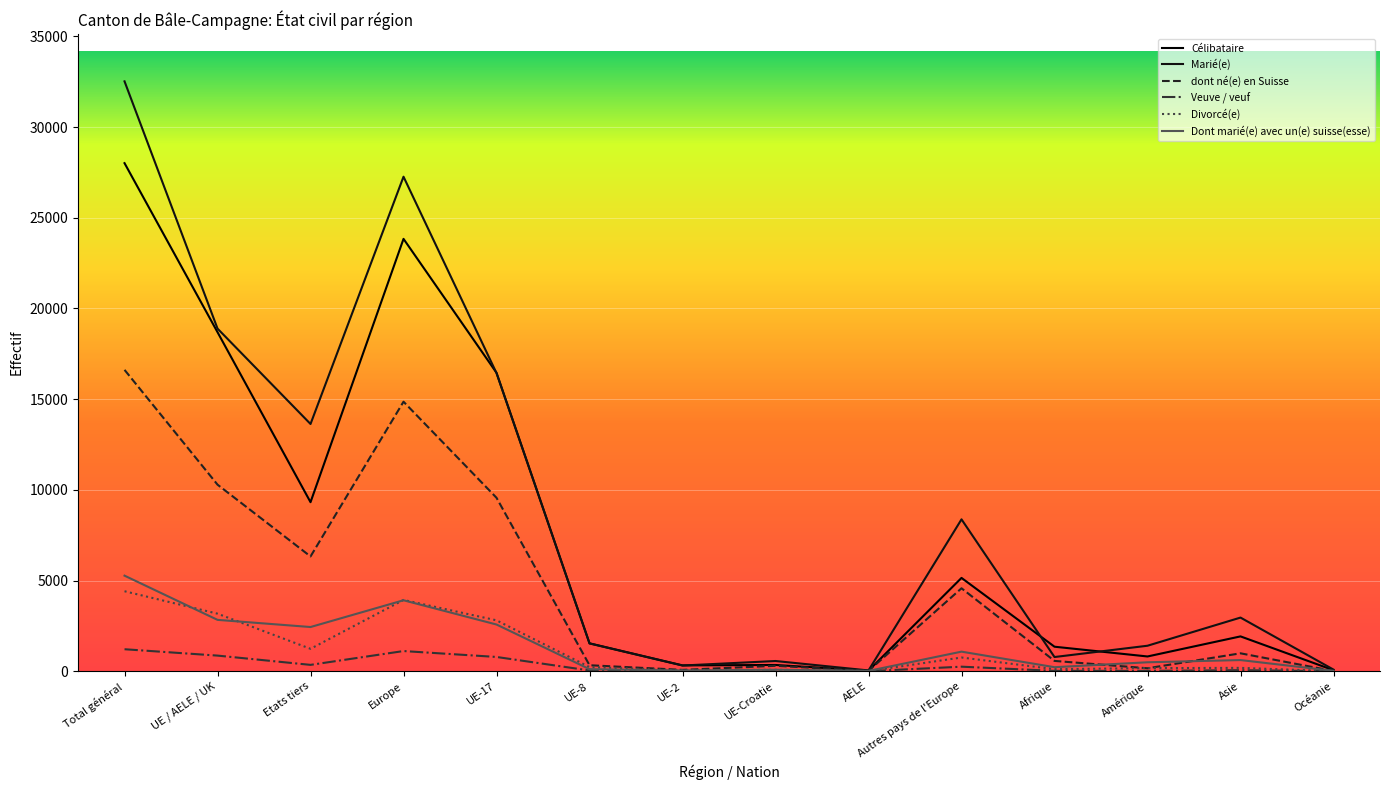

Between UE-8 and UE-2, which series saw the biggest shift?

Célibataire